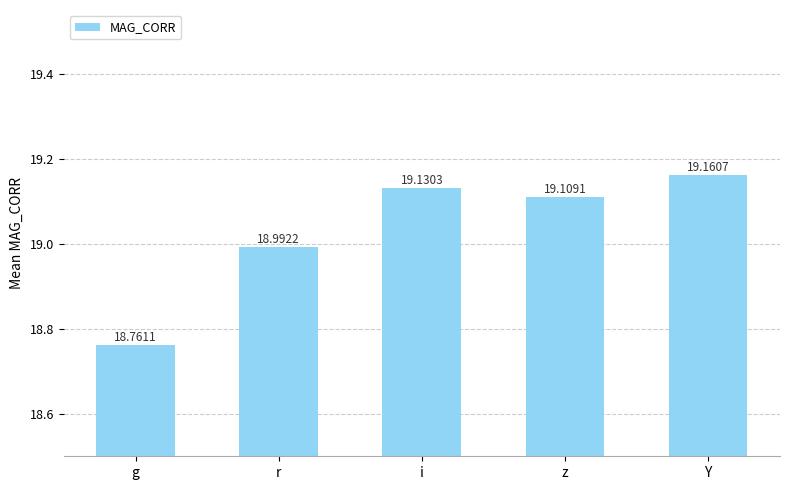

Reading left to right, what are all the values shown in this chart?

18.8	19.0	19.1	19.1	19.2